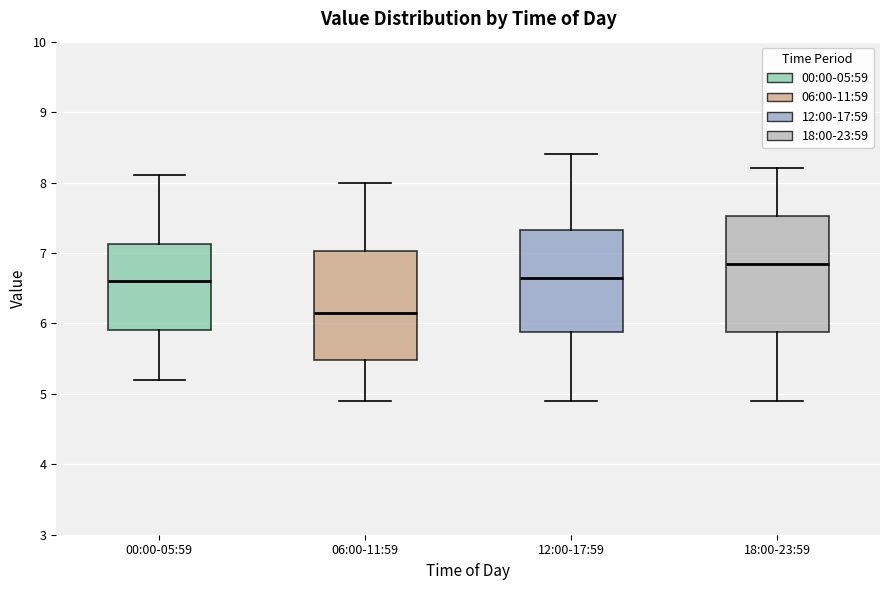

Where does the median line of the box for 18:00-23:59 sit on the y-axis? The values are not printed on the chart, so give them approximately, as read against the axis.

6.9